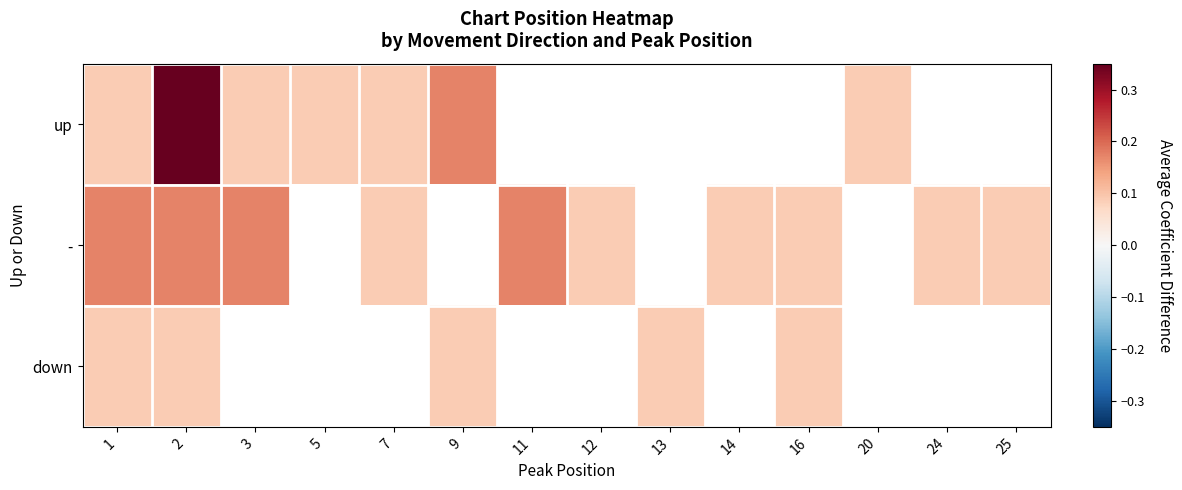

List the labels in order of down value, largest first.

1, 2, 3, 5, 7, 9, 11, 12, 13, 14, 16, 20, 24, 25